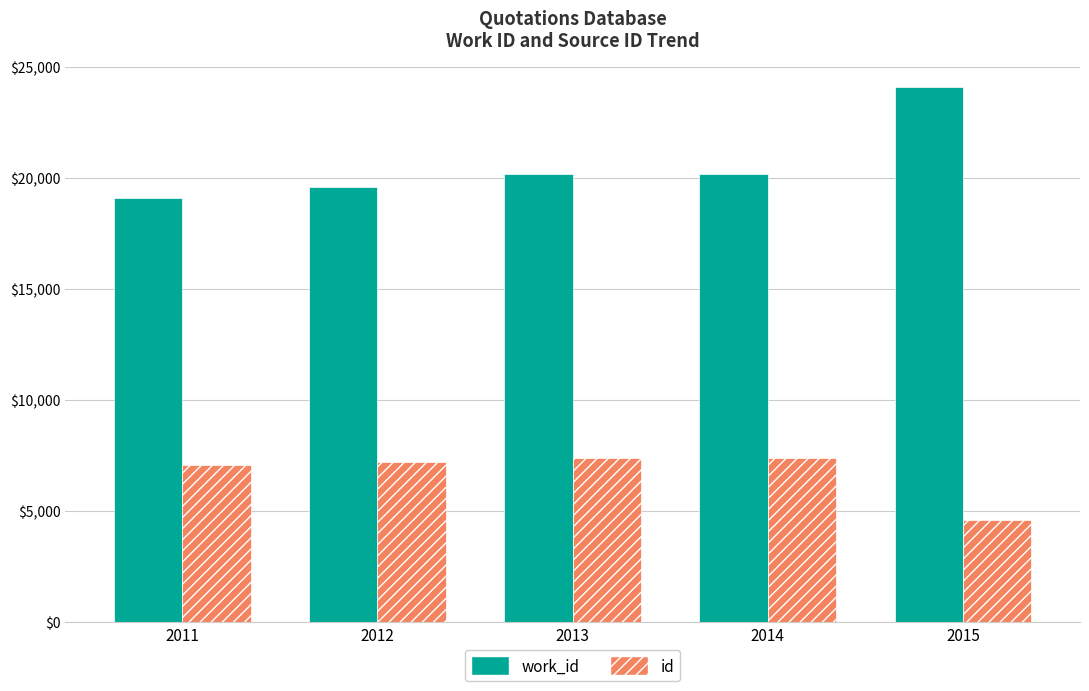

What value does the work_id series have at 2013?

20163